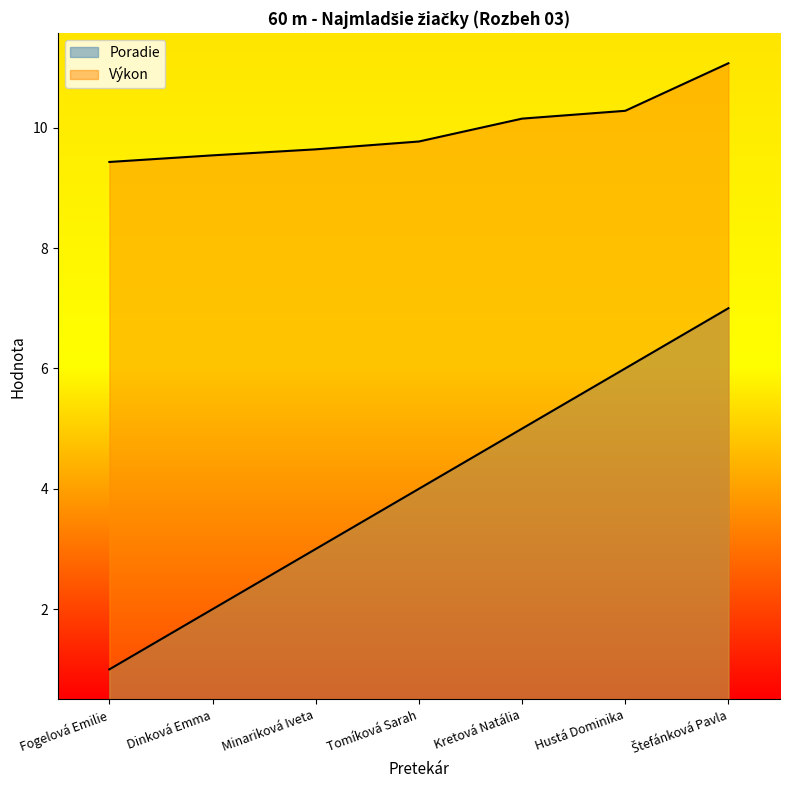

Which series has the largest total across all categories?

Výkon